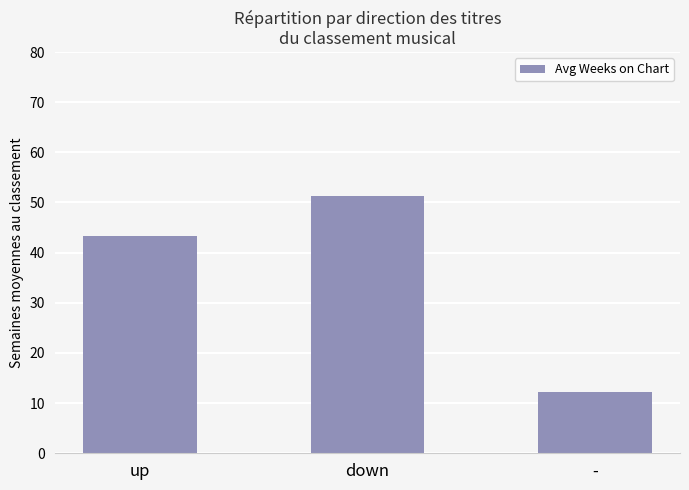

What is the difference between the values at - and up?

31.2